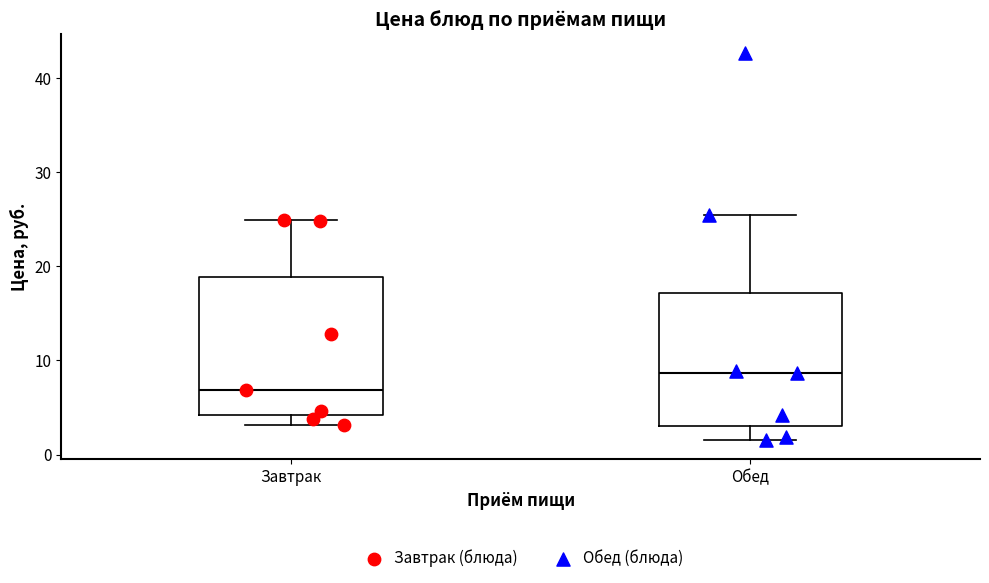

Which box's median line is the highest?

Обед